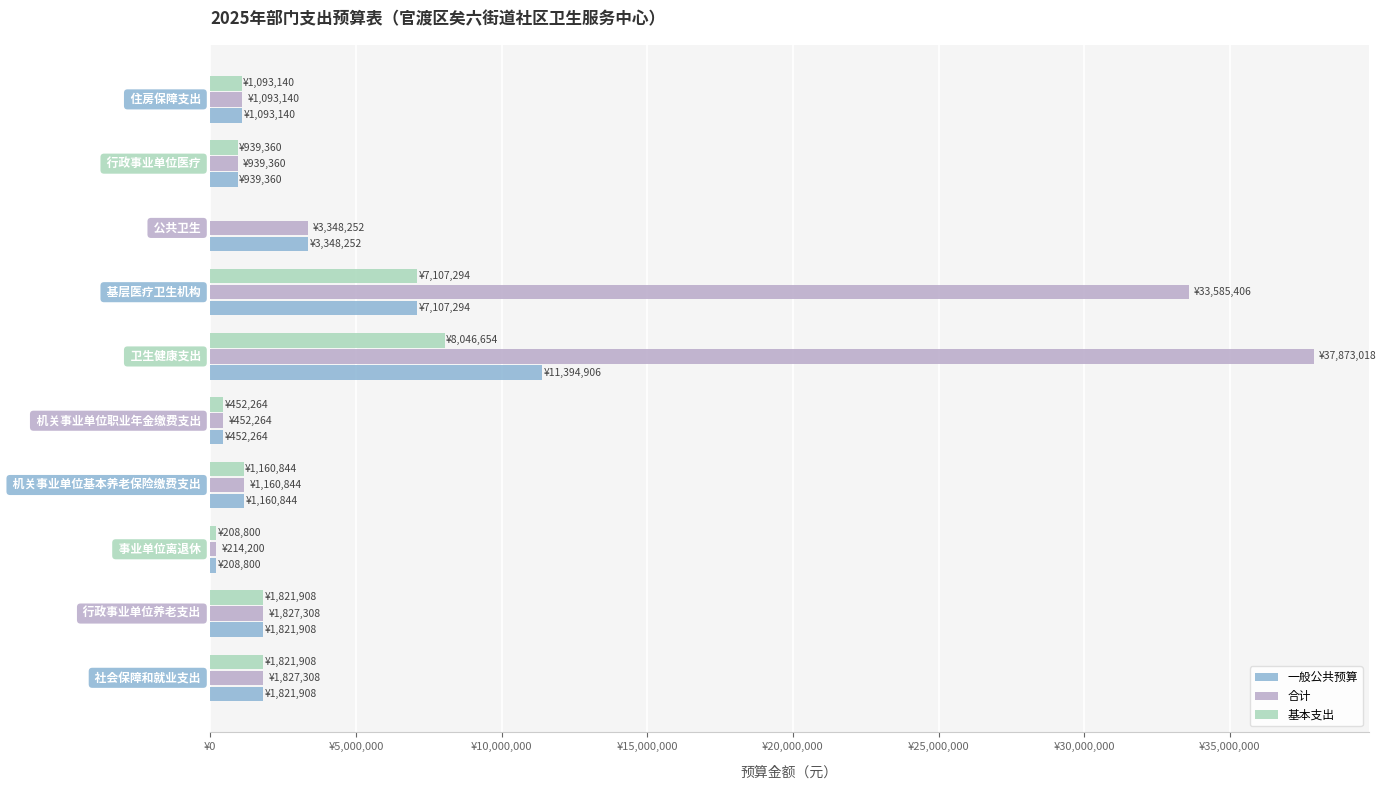

Which series has the widest spread of values?

合计